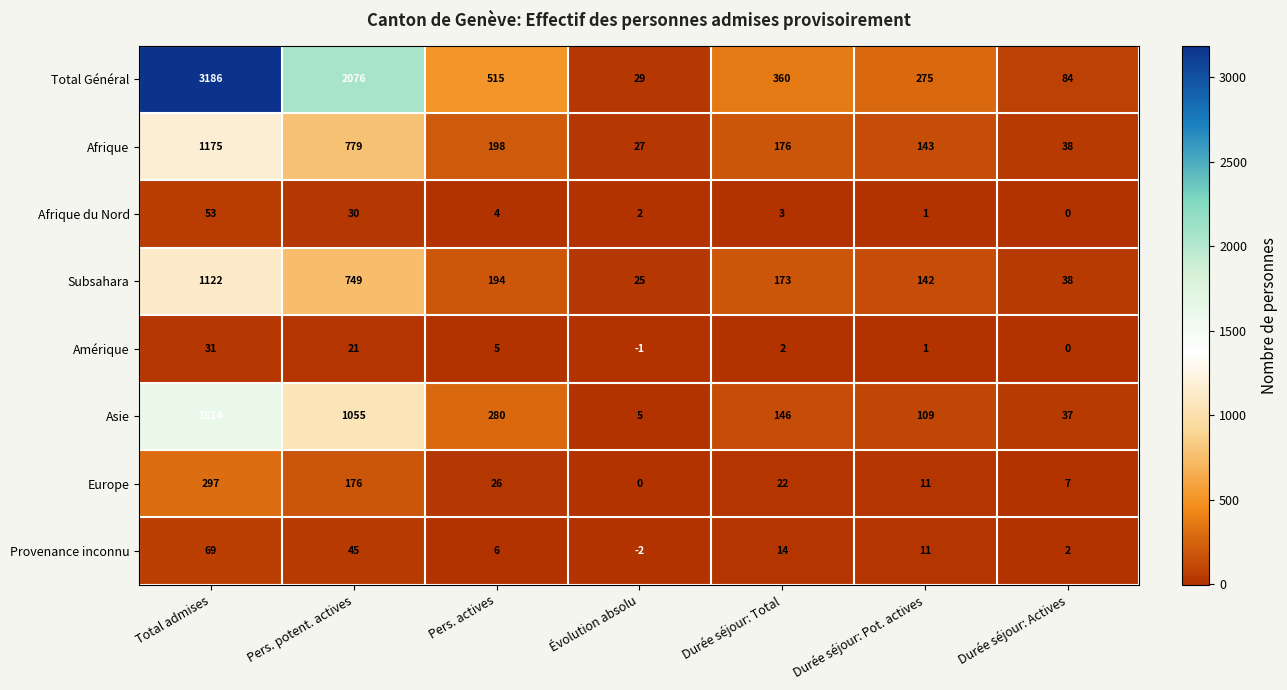

Rank the categories by Amérique value from highest to lowest.

Total admises, Pers. potent. actives, Pers. actives, Durée séjour: Total, Durée séjour: Pot. actives, Durée séjour: Actives, Évolution absolu